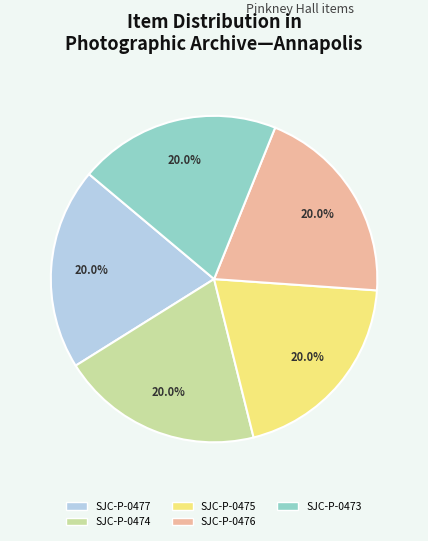

What percentage is the SJC-P-0477 slice, to the nearest percent?

20%